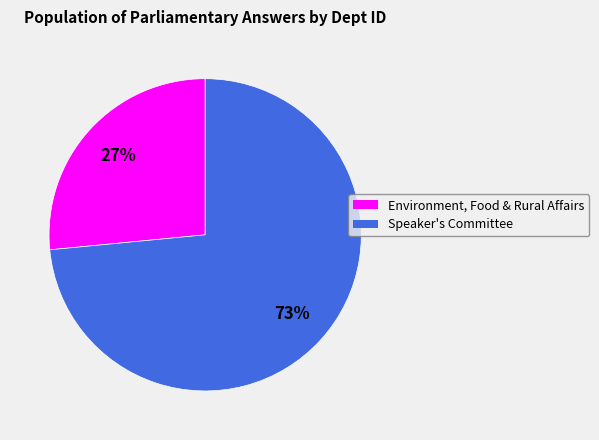

Does any single category account for the majority?

Yes